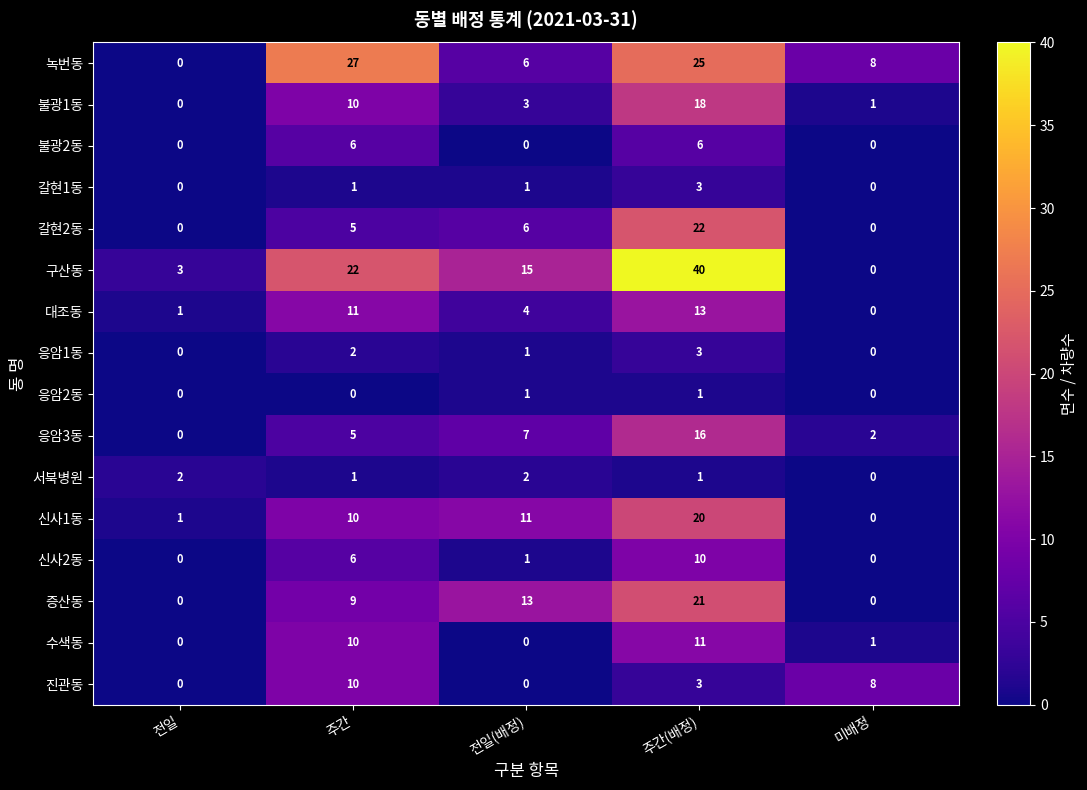

The value of 신사1동 at 주간(배정) is 30. True or false?

False